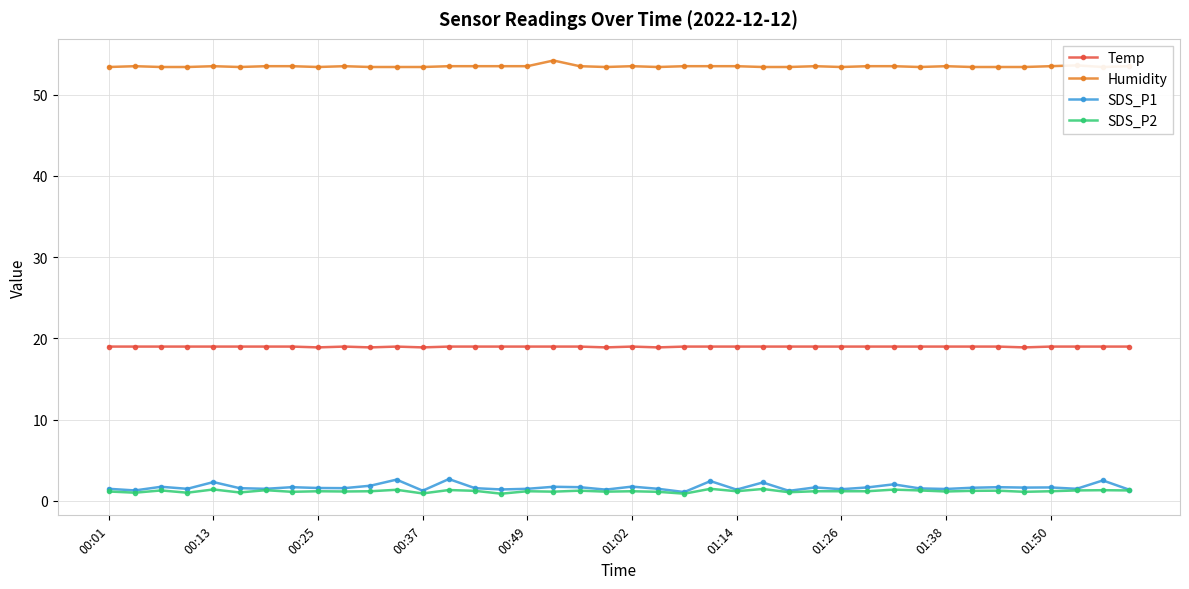

What is the value of the Humidity point at the 8th from the left?

53.5